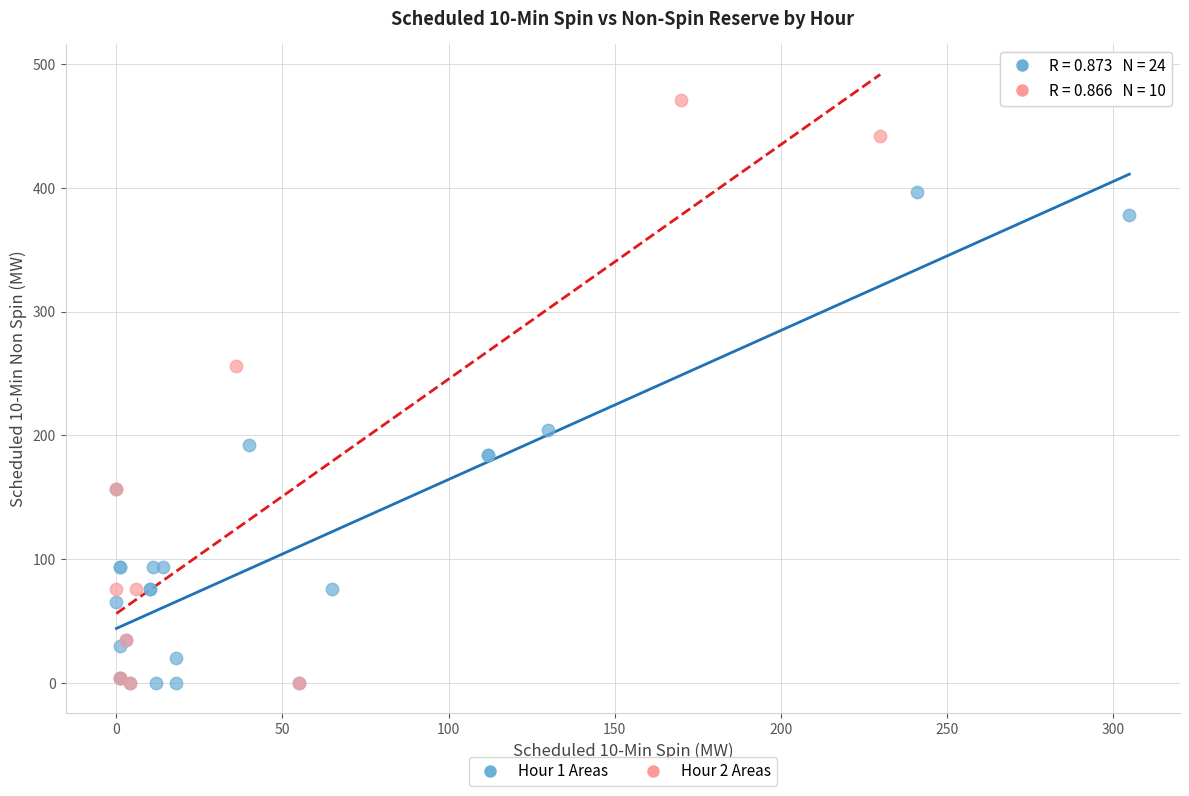

Which series contains the highest Y value?

Hour 2 Areas